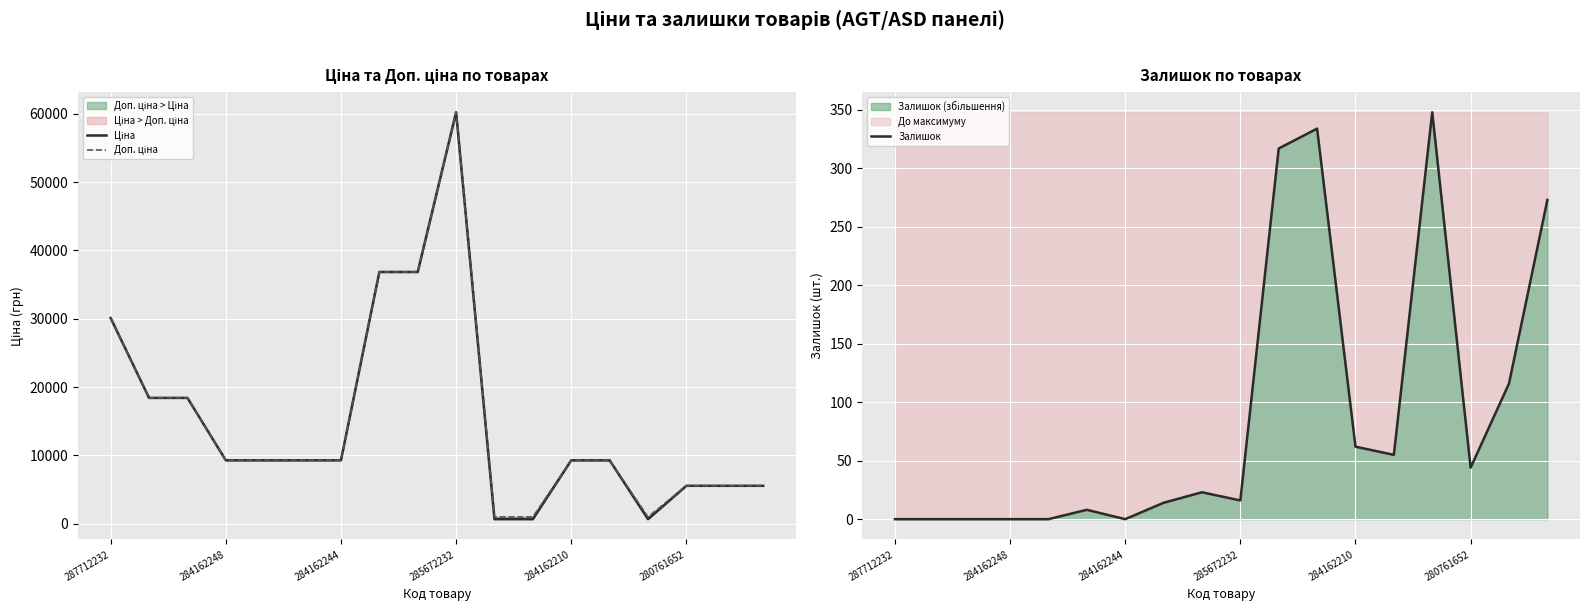

What is the highest value of the Залишок series?

348